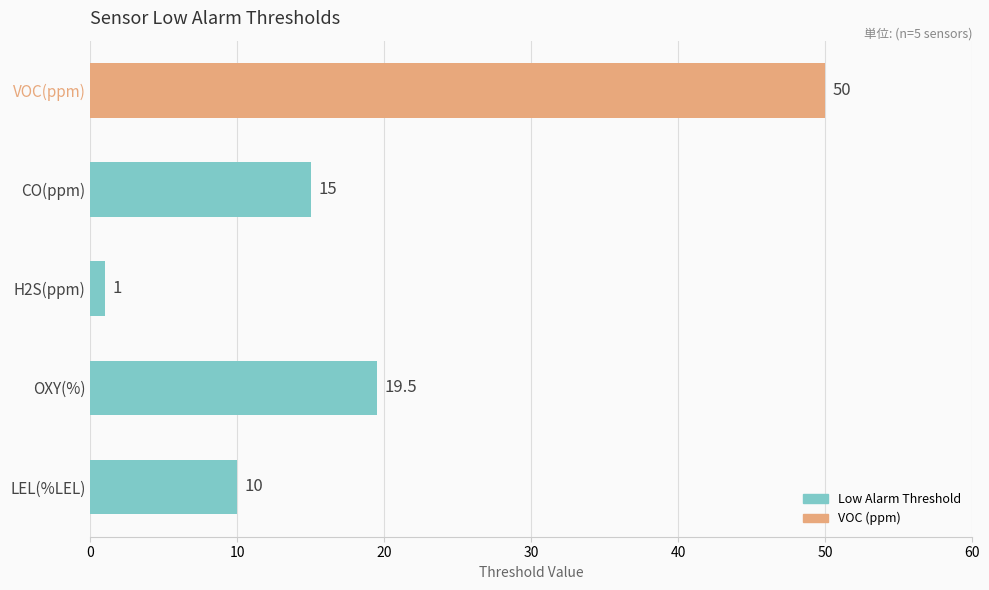

What is the sum of all values?

95.5